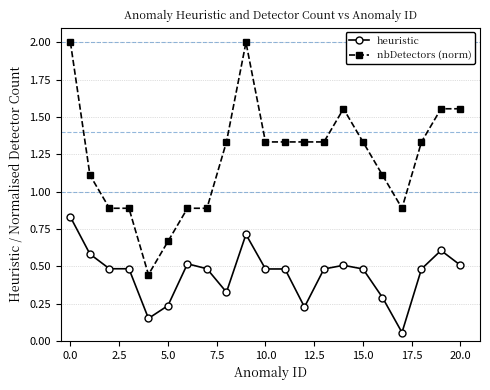

Rank the series by their maximum value, from lowest to highest.

heuristic, nbDetectors (norm)